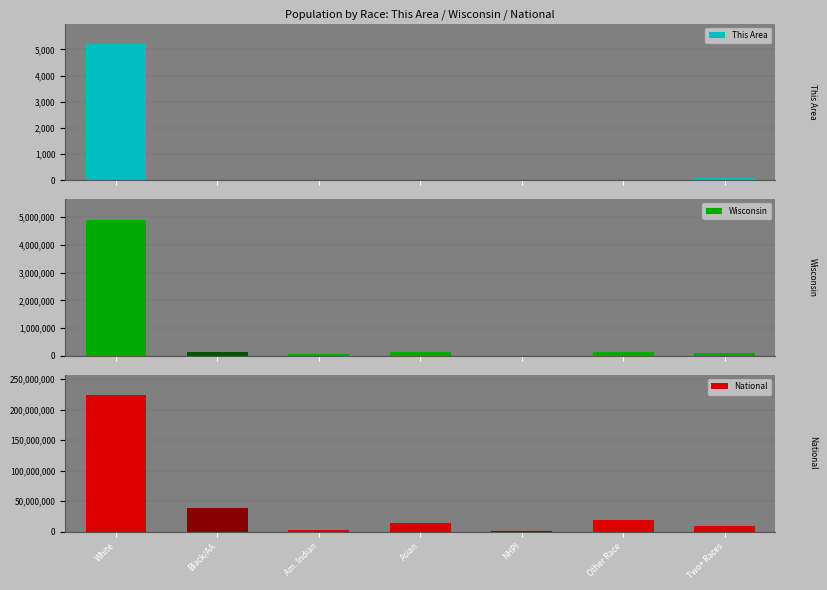

What is the minimum value for Wisconsin?

1827